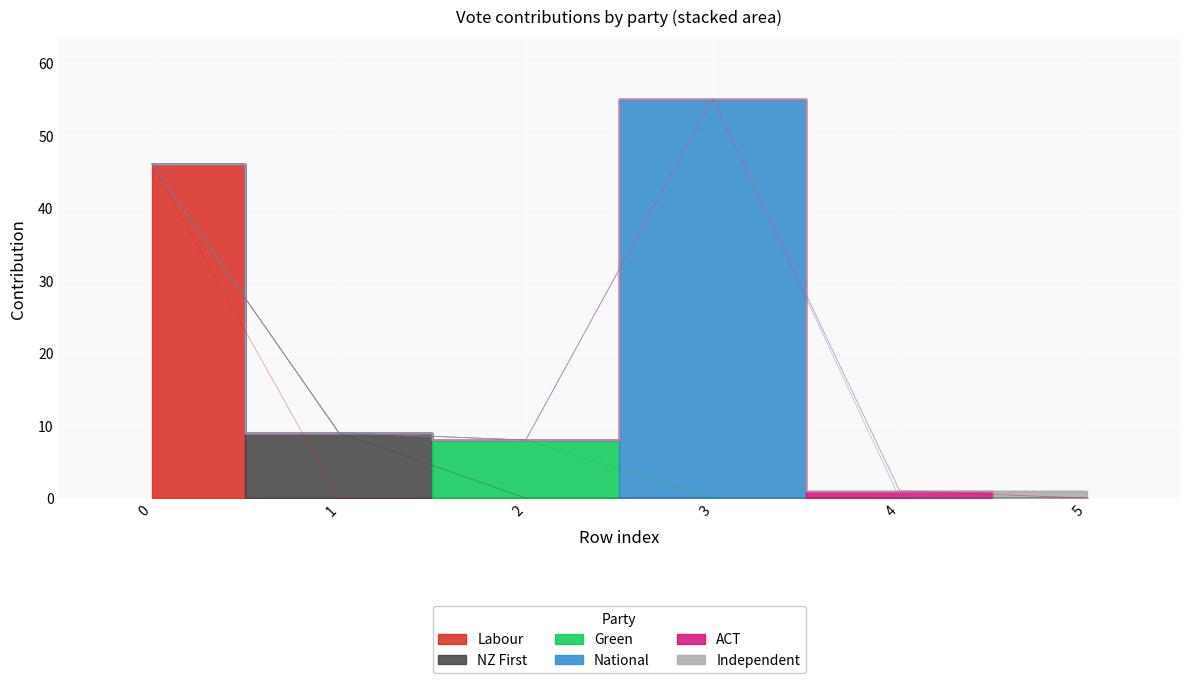

What is the total value across all series at 5?

1